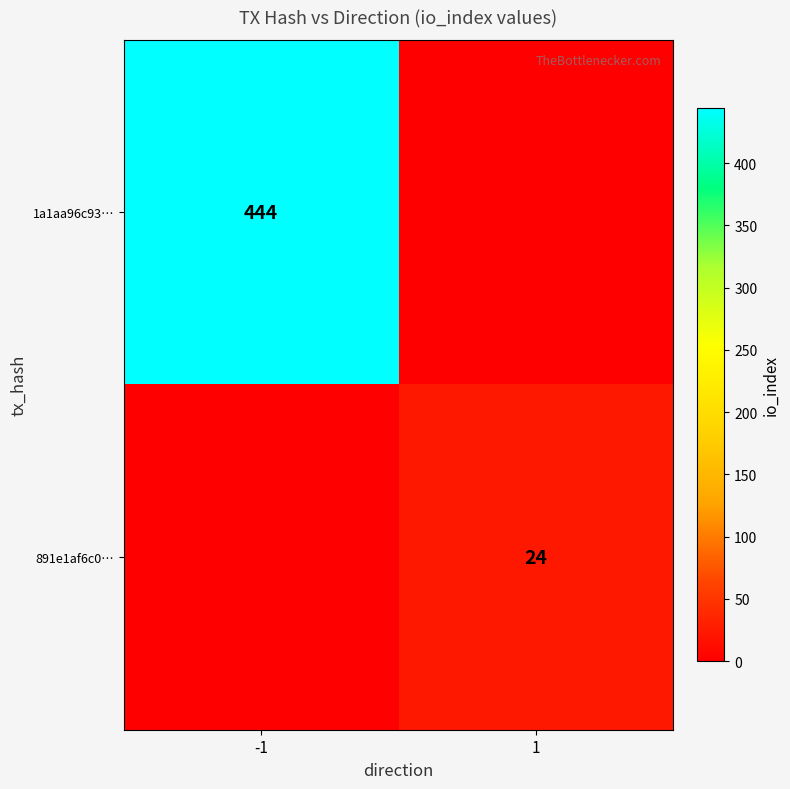

What is the spread (max minus min) of values at 1?

24